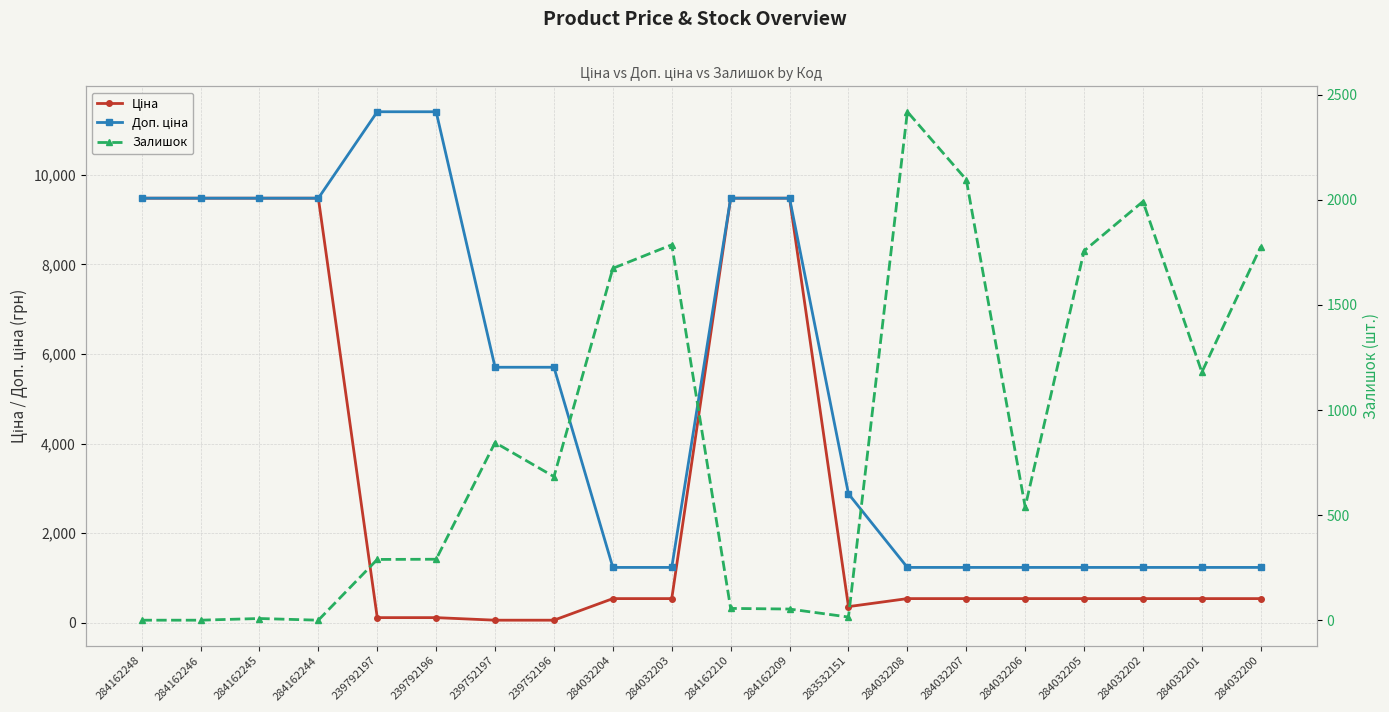

Which label corresponds to the largest value in the chart?

239792197